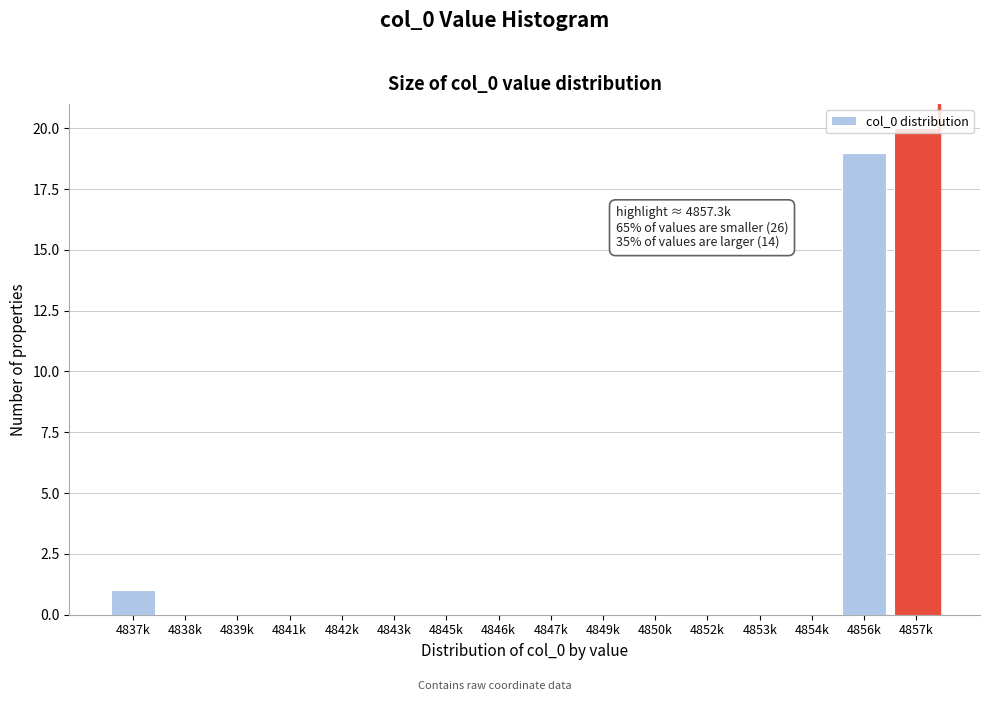

Which has a higher value, 4837k or 4838k?

4837k